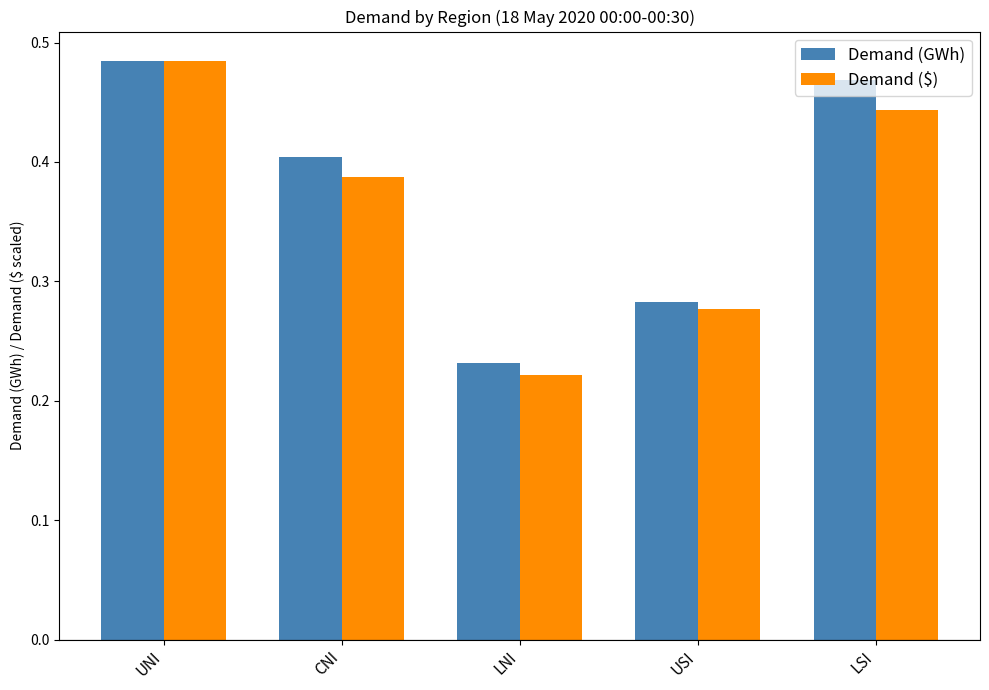

Is it true that Demand ($) equals 0.3 at LNI?

False